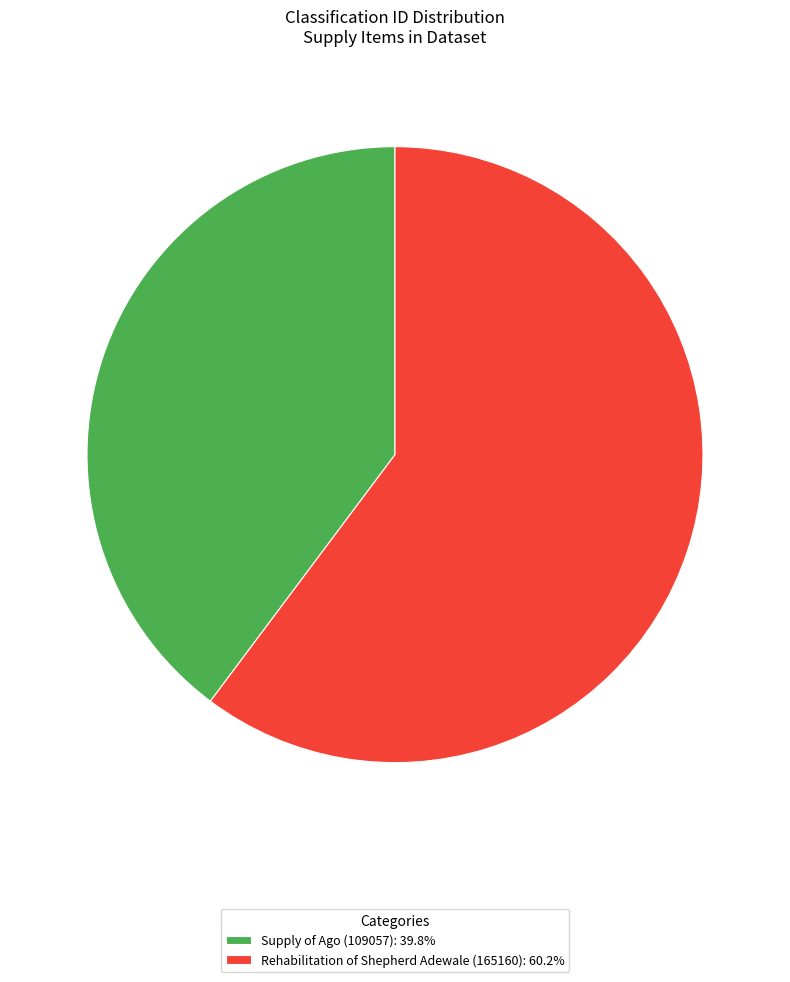

Which category has the biggest portion of the pie?

Rehabilitation of Shepherd Adewale (165160)